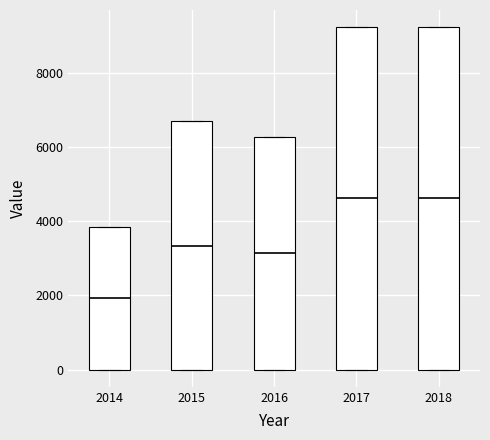

Which box's median line is the lowest?

2014